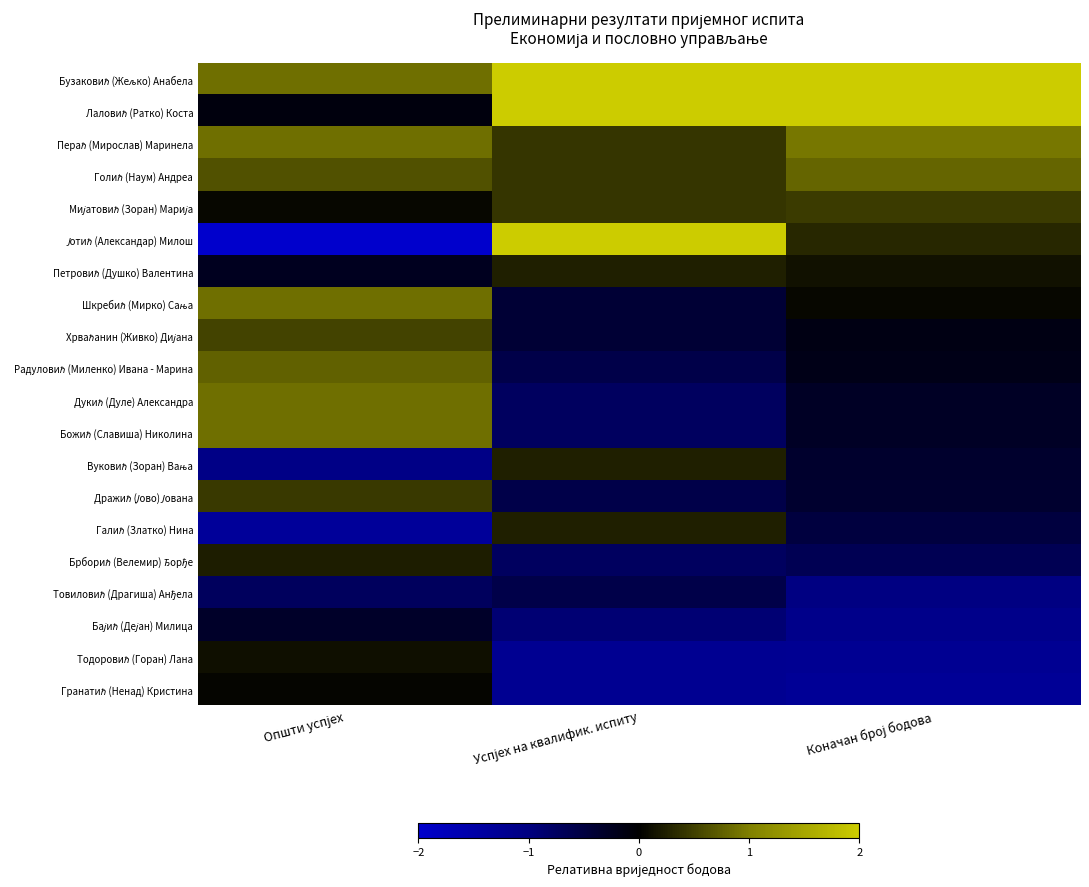

Rank the series at Коначан број бодова from lowest to highest value.

Гранатић (Ненад) Кристина, Тодоровић (Горан) Лана, Бајић (Дејан) Милица, Товиловић (Драгиша) Анђела, Брборић (Велемир) Ђорђе, Галић (Златко) Нина, Дражић (Јово) Јована, Вуковић (Зоран) Вања, Дукић (Дуле) Александра, Божић (Славиша) Николина, Радуловић (Миленко) Ивана - Марина, Хрваћанин (Живко) Дијана, Шкребић (Мирко) Сања, Петровић (Душко) Валентина, Јотић (Александар) Милош, Мијатовић (Зоран) Марија, Голић (Наум) Андреа, Пераћ (Мирослав) Маринела, Лаловић (Ратко) Коста, Бузаковић (Жељко) Анабела